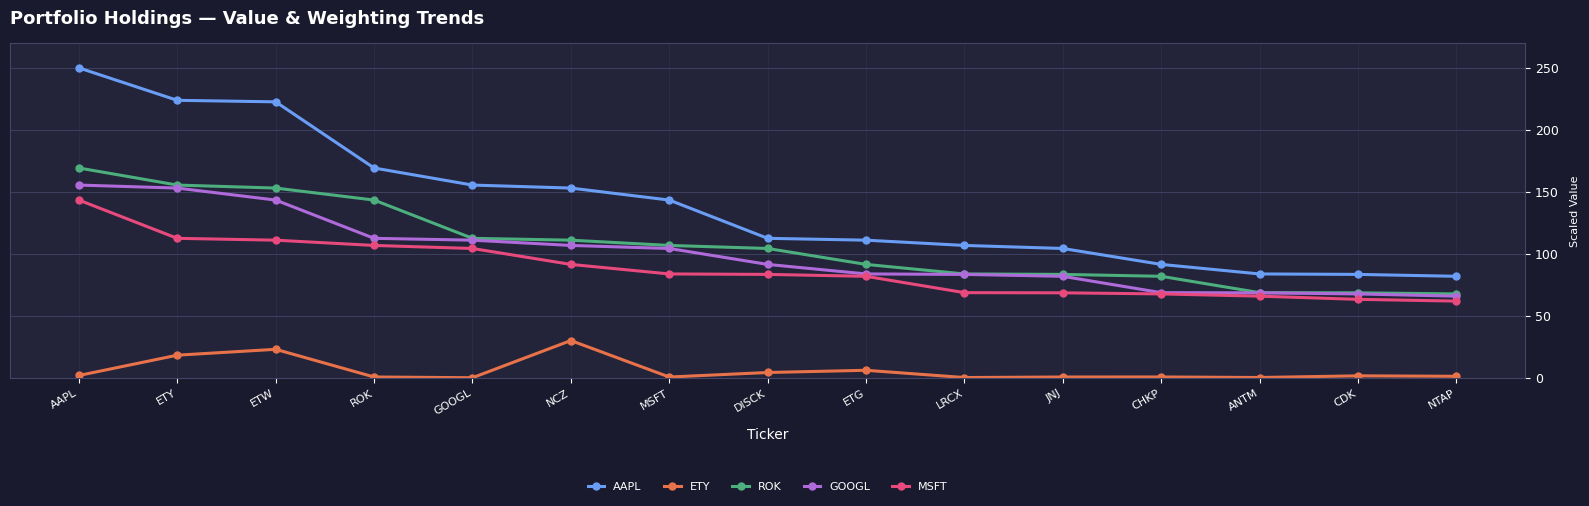

What is the value of the ETY point at the 13th from the left?

0.3